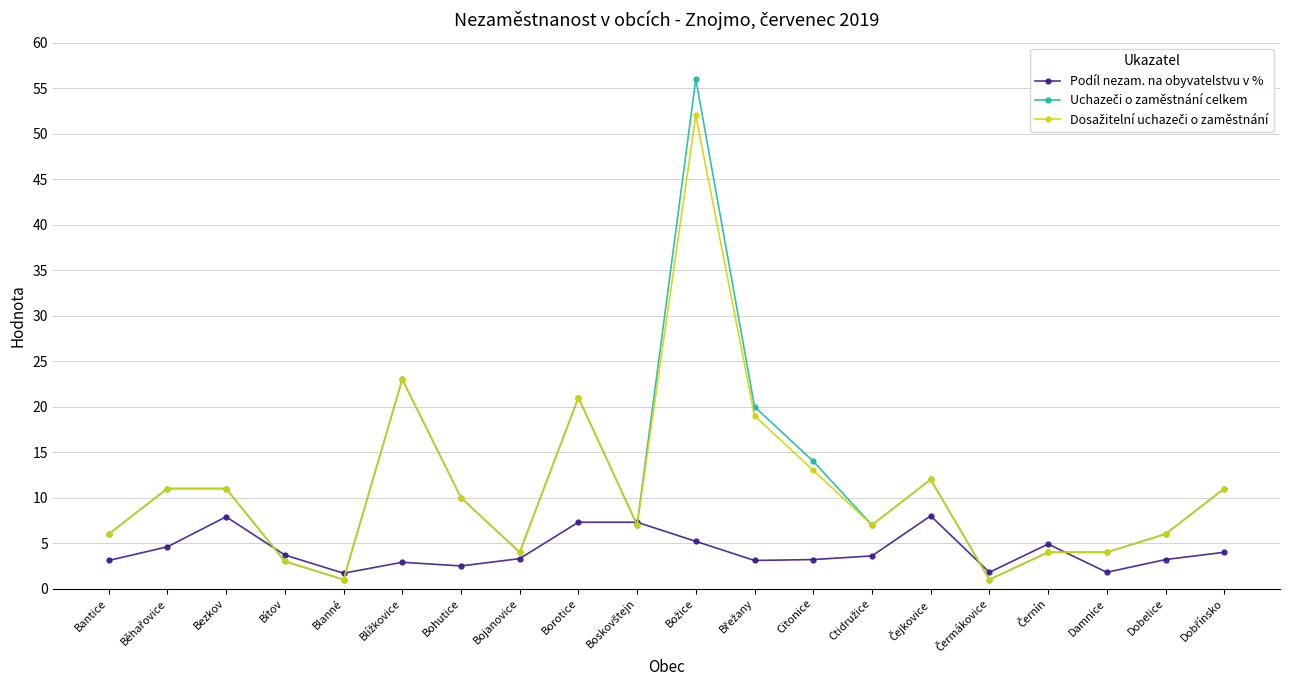

What is the difference between the highest and lowest values at Borotice?

13.7